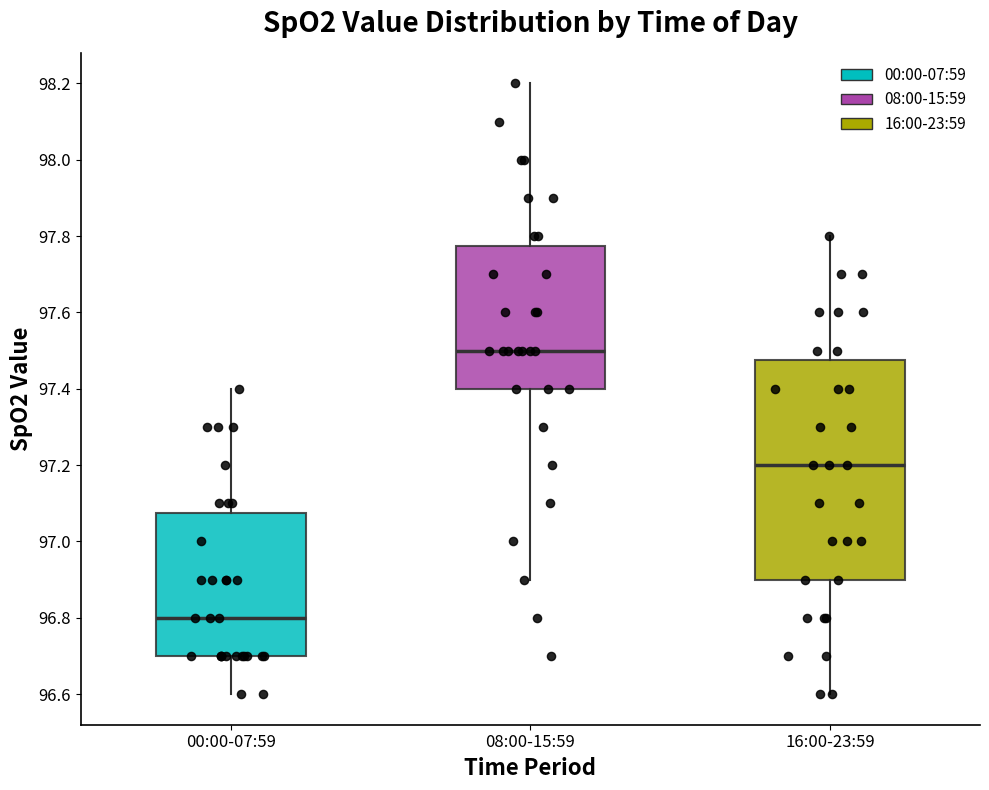

Which box's median line is the highest?

08:00-15:59